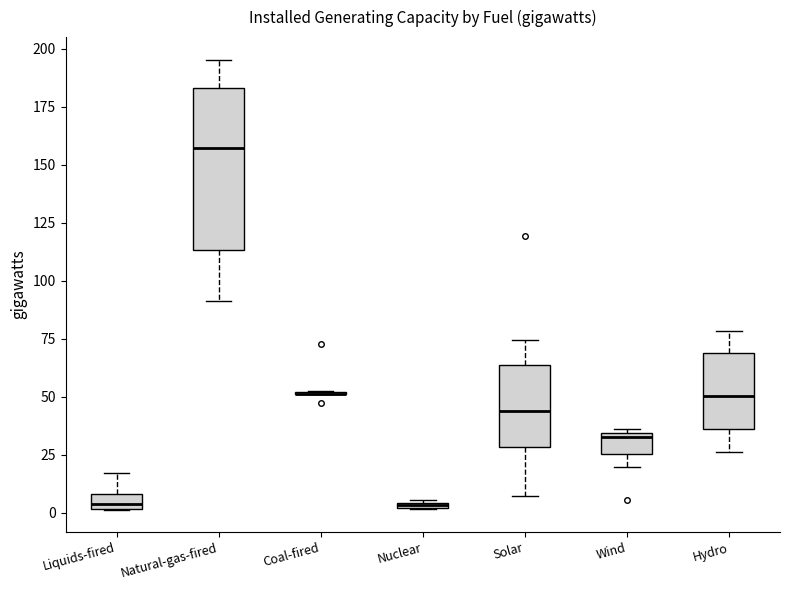

Comparing the boxes themselves (not the whiskers), which one is the tallest?

Natural-gas-fired